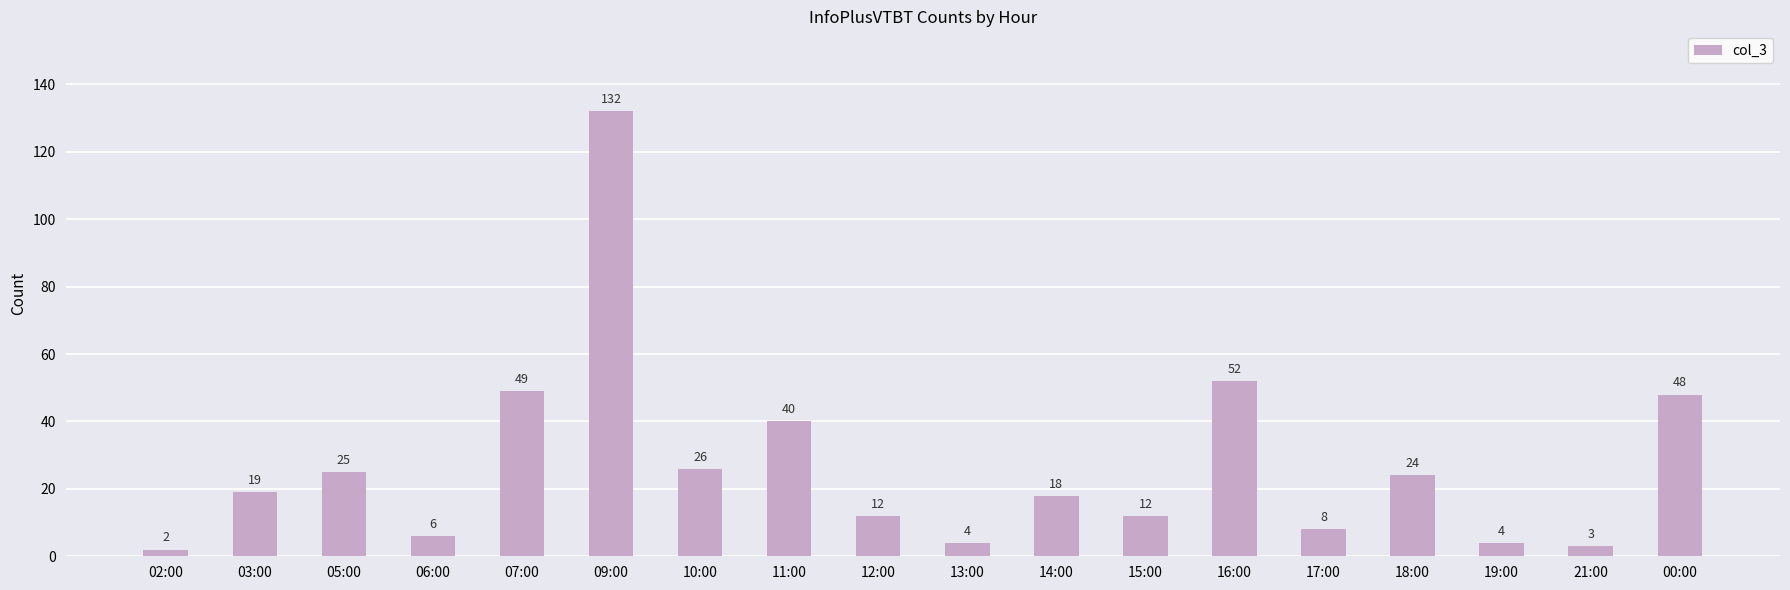

How many data points are less than 19?

9